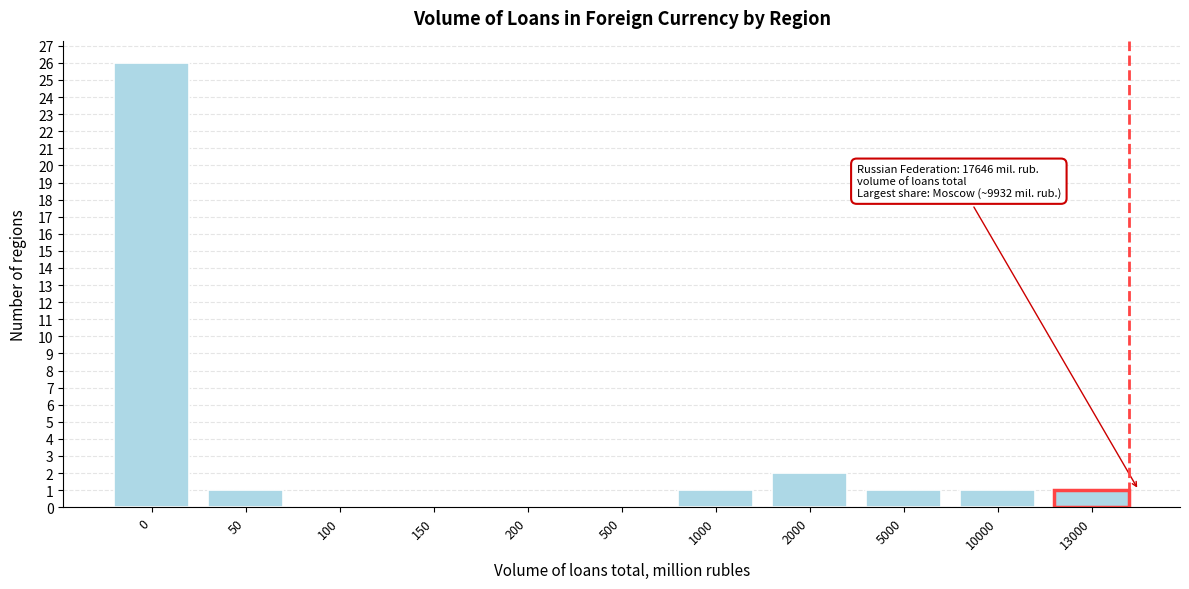

Reading right to left, what are all the values shown in this chart?

13000=1	10000=1	5000=1	2000=2	1000=1	500=0	200=0	150=0	100=0	50=1	0=26